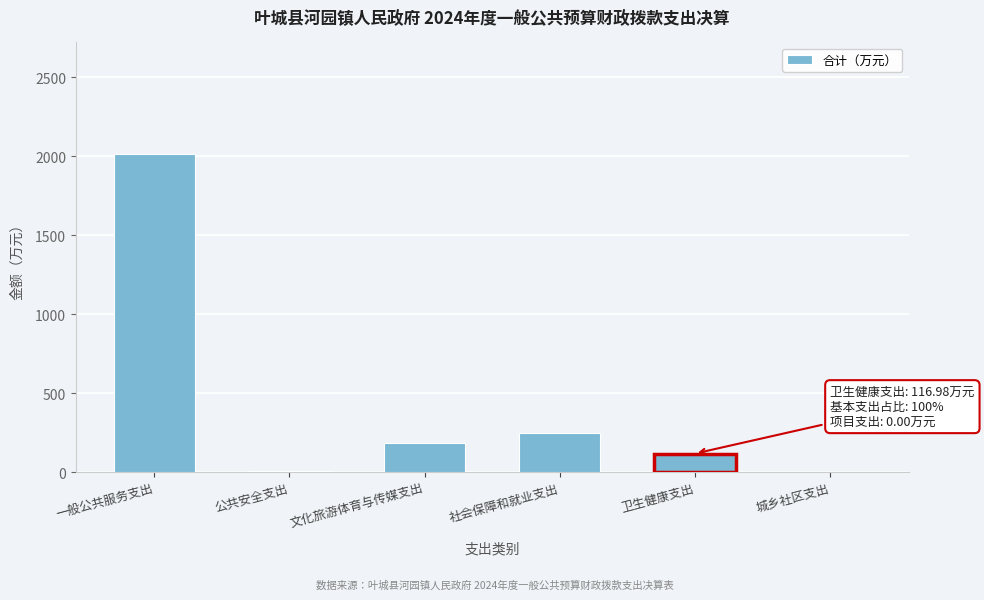

True or false: the data shows 247.4 at 社会保障和就业支出.

True